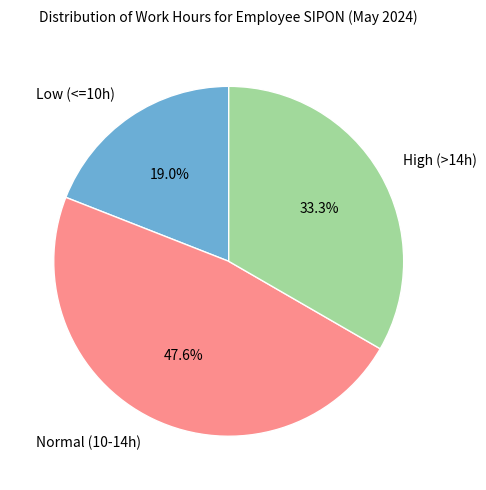

Which category has the smallest portion of the pie?

Low (<=10h)